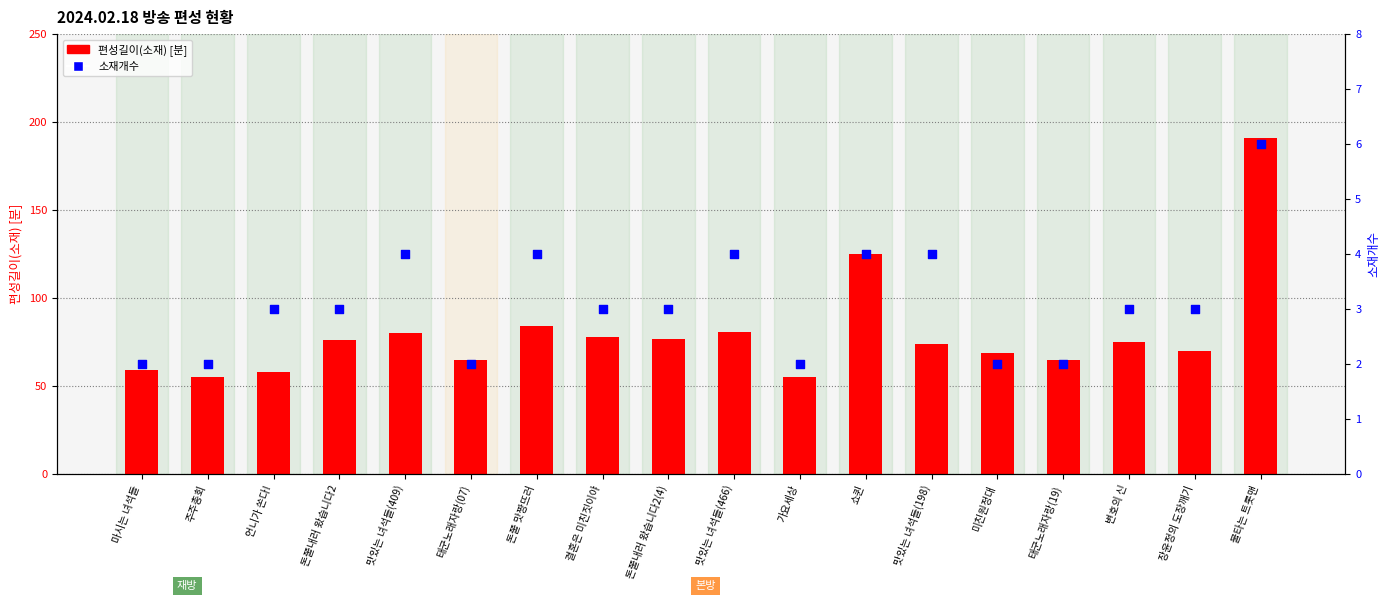

Which series reaches the minimum Y coordinate?

소재개수